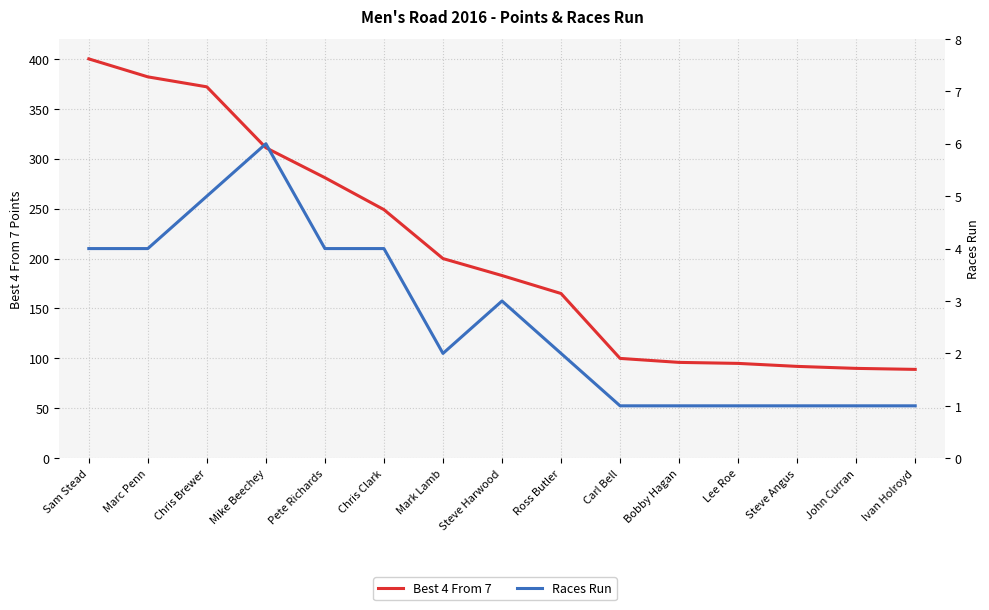

The Best 4 From 7 series shows 557 at Mike Beechey. True or false?

False